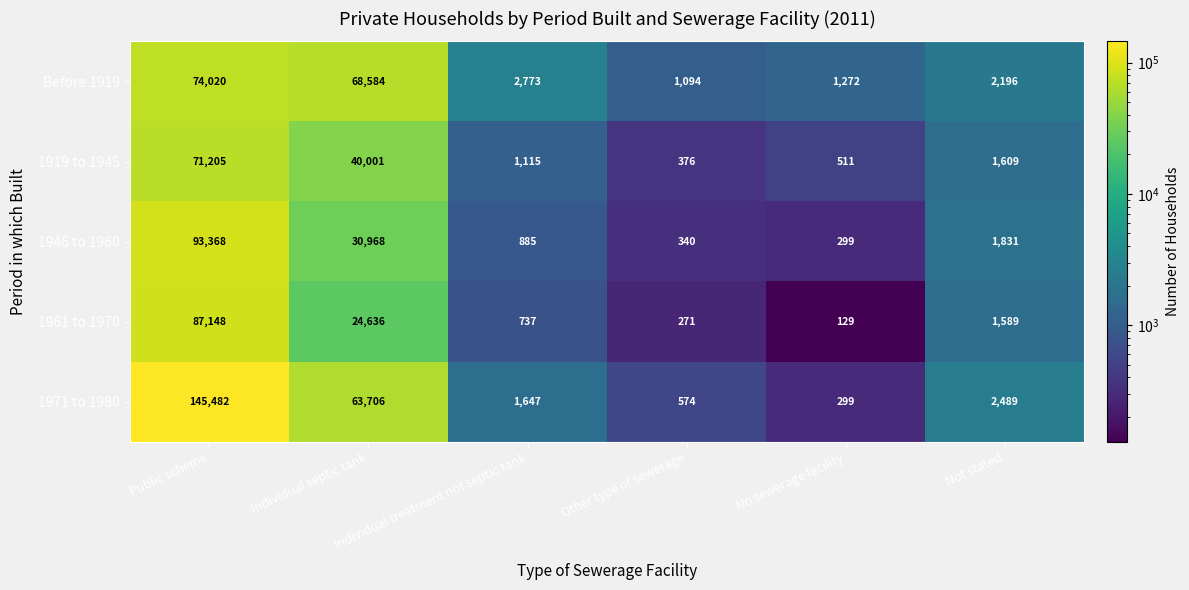

Which series has the largest total across all categories?

1971 to 1980